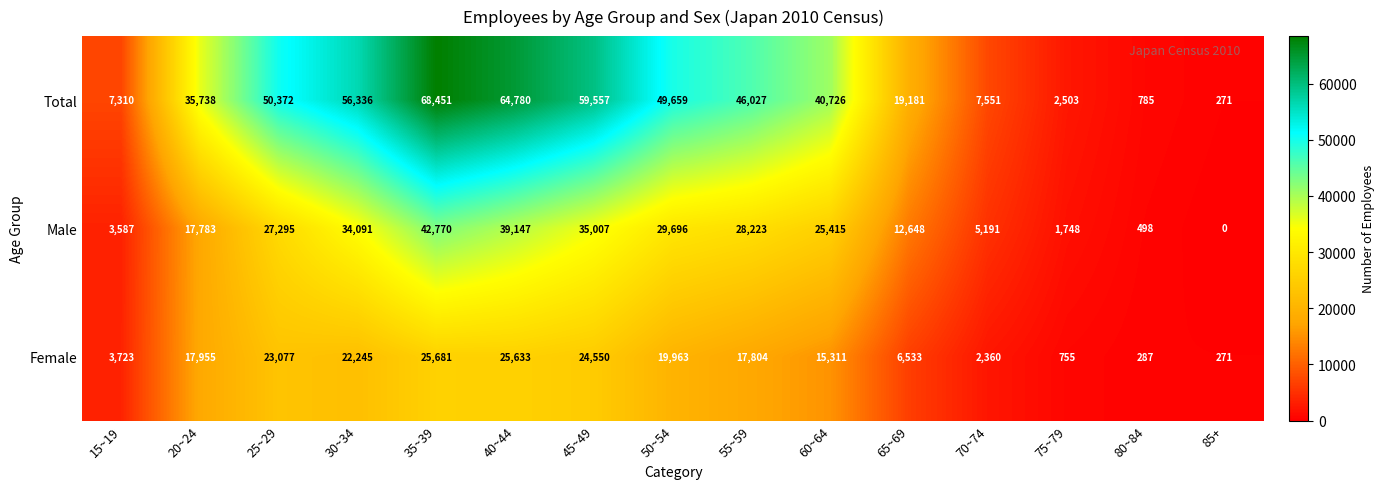

The value of Male at 75~79 is 572. True or false?

False